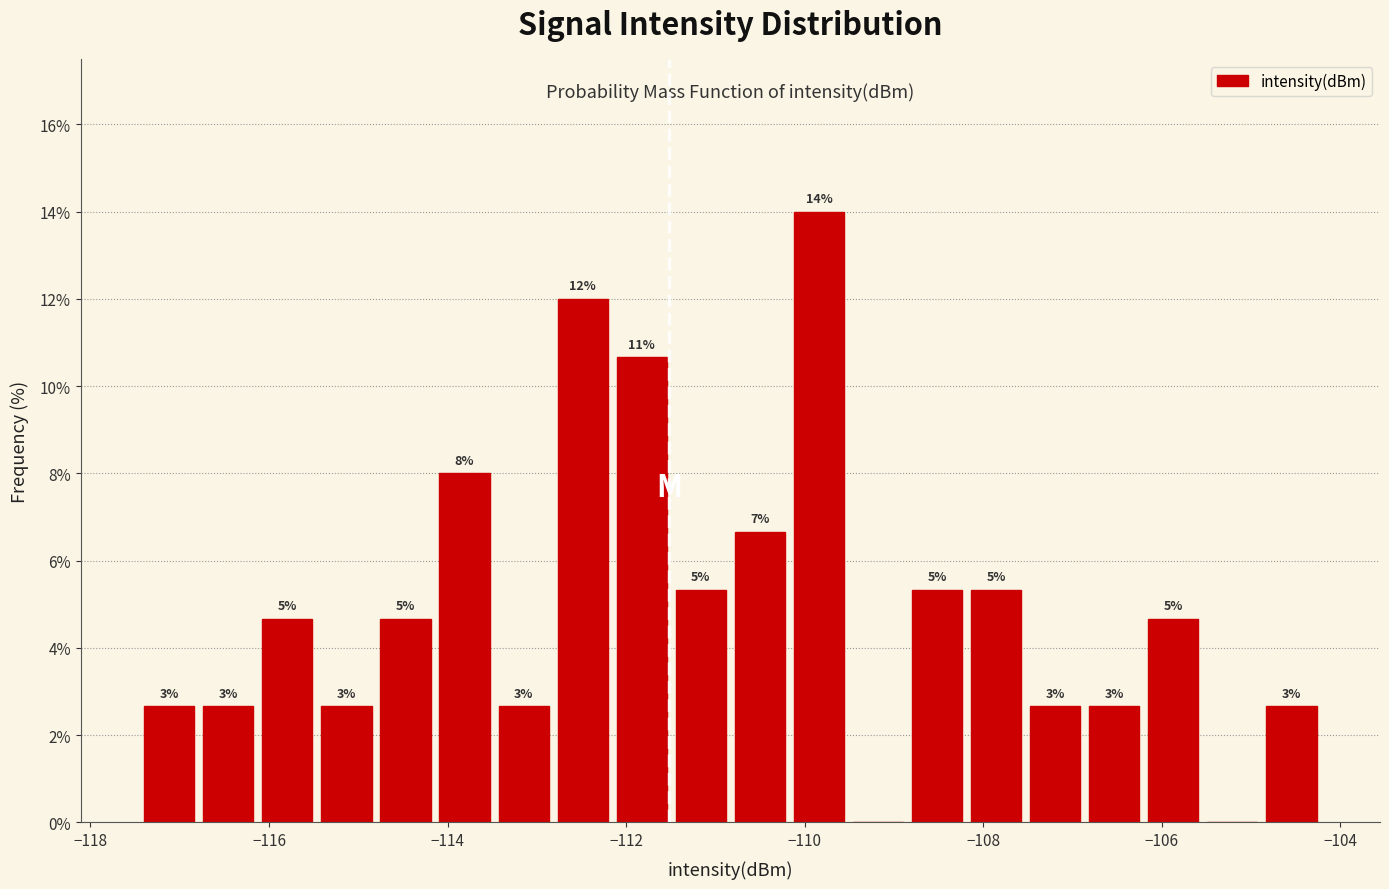

Around what value on the x-axis is the tallest bar? Give the approximate position of its centre, as read against the axis.

-109.8